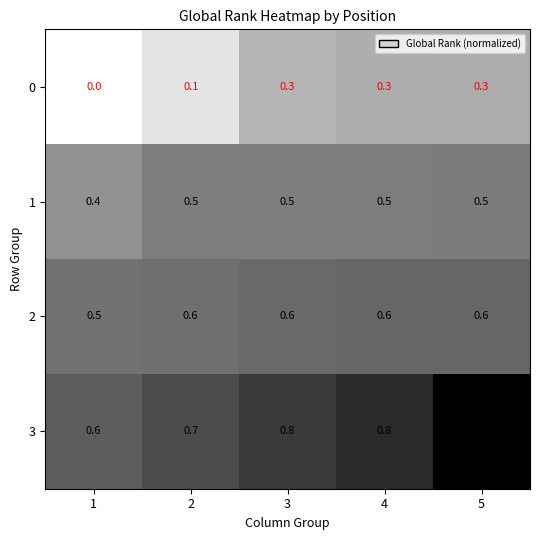

How many 1 values are between 0 and 1?

5